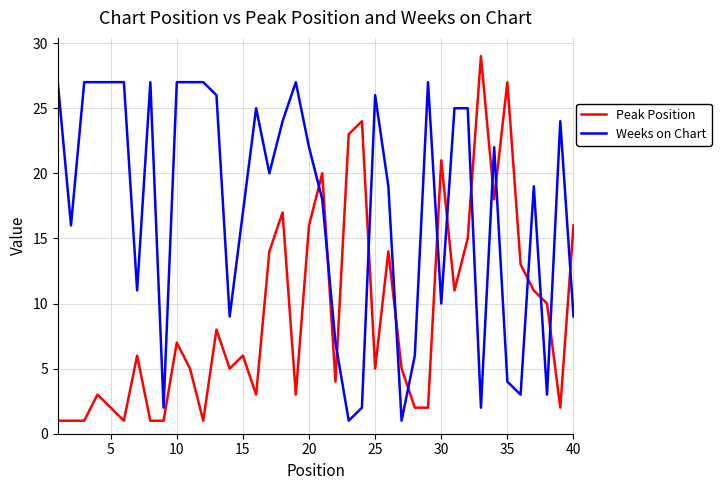

Rank the series by their maximum value, from lowest to highest.

Weeks on Chart, Peak Position